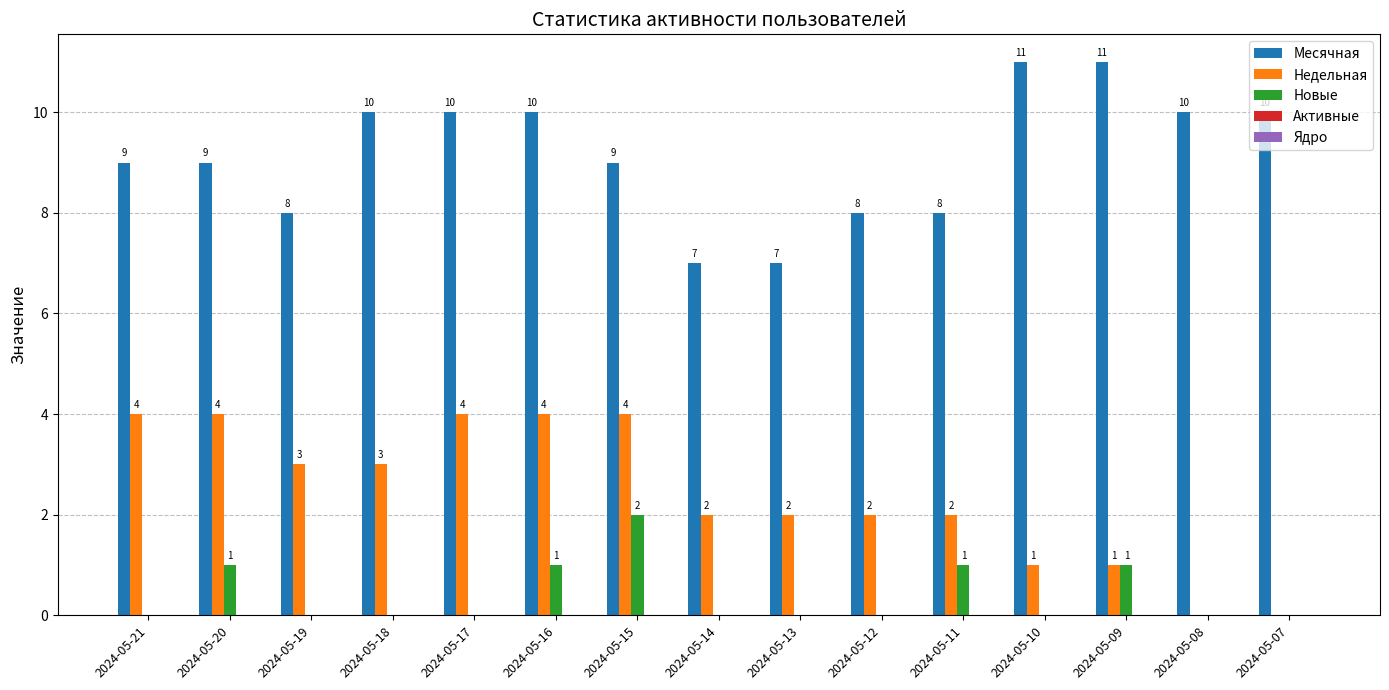

What is the spread (max minus min) of values at 2024-05-20?

8